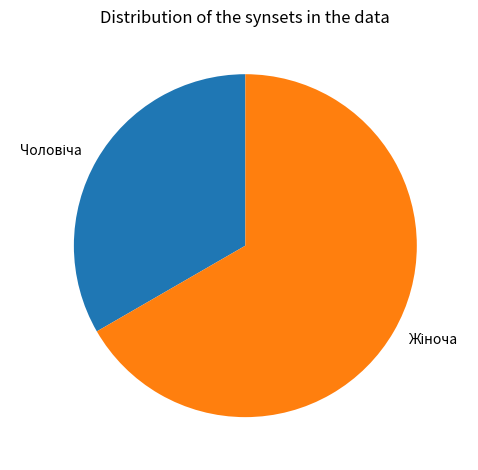

How many segments does this pie chart have?

2